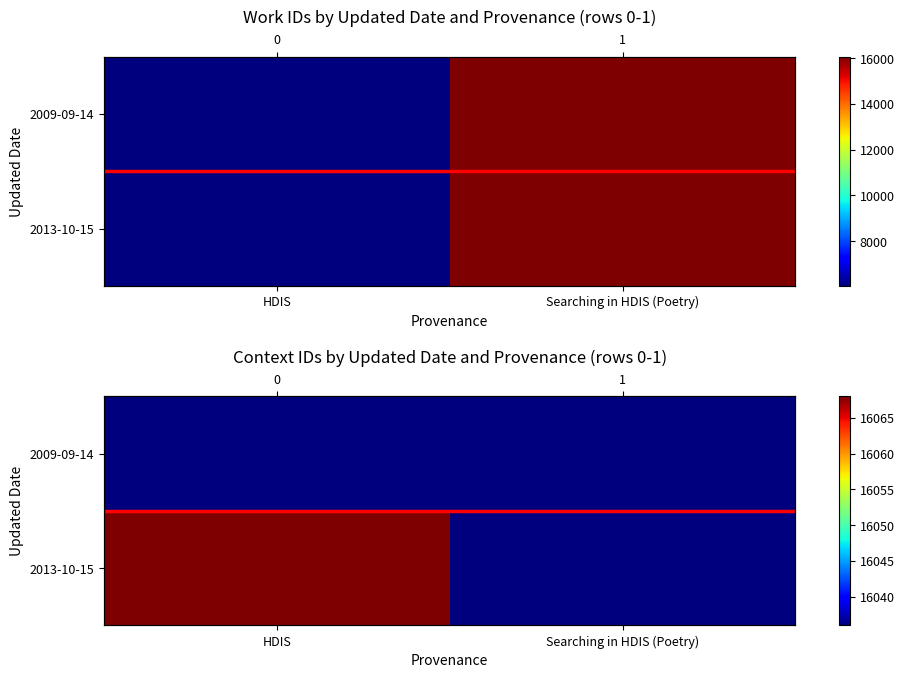

True or false: 2013-10-15 has a value of 16068 at HDIS.

True